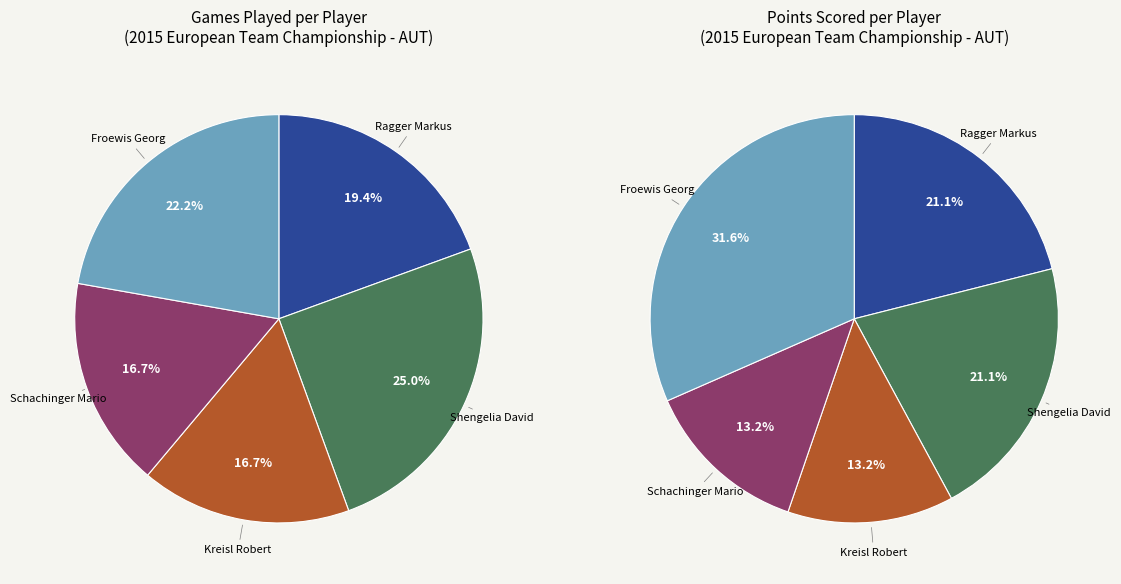

What portion of the pie excludes Schachinger Mario?

83.3%